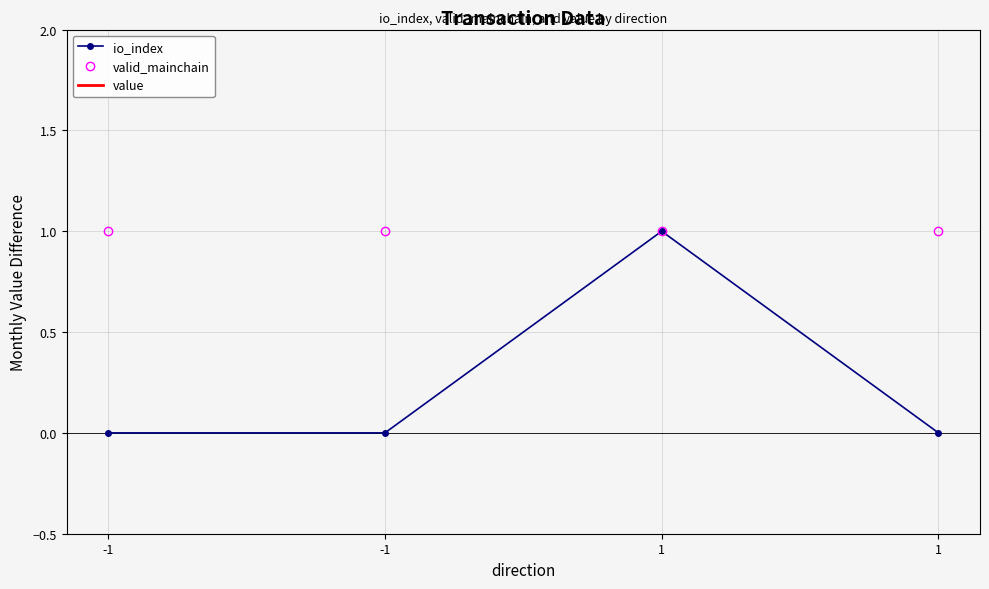

Rank the categories by io_index value from lowest to highest.

-1, -1, 1, 1